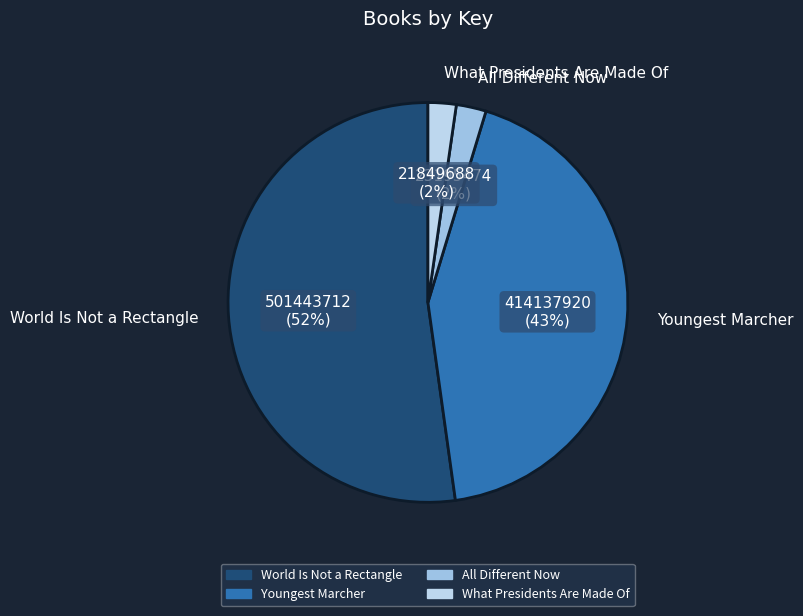

True or false: Youngest Marcher accounts for 51% of the total.

False